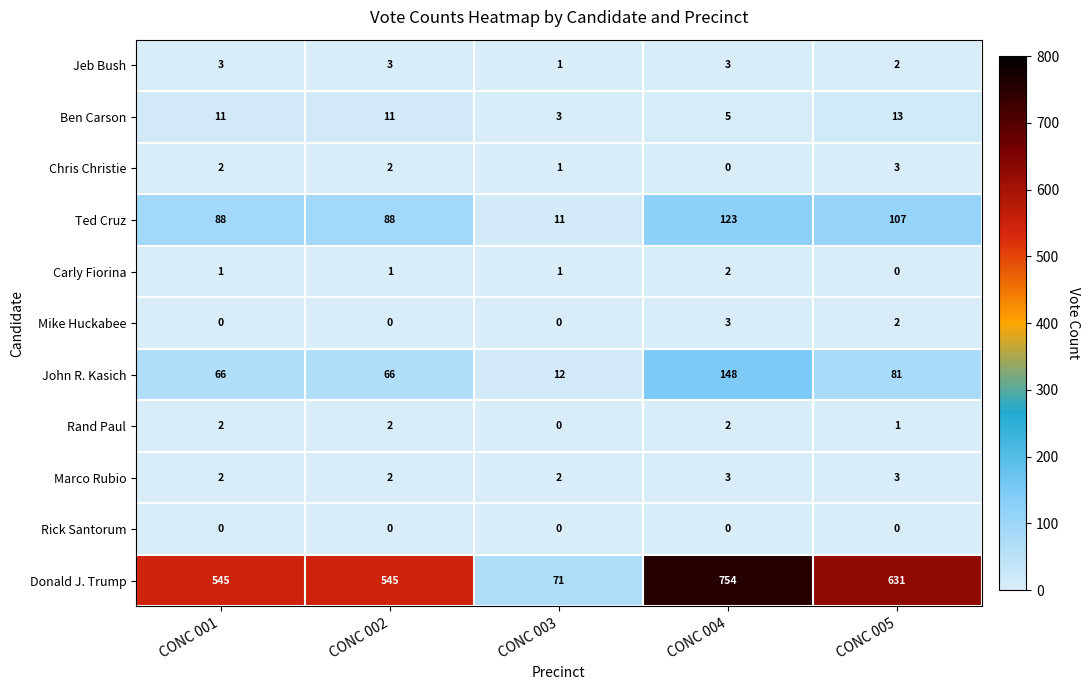

Is it true that Rick Santorum equals 0 at CONC 005?

True